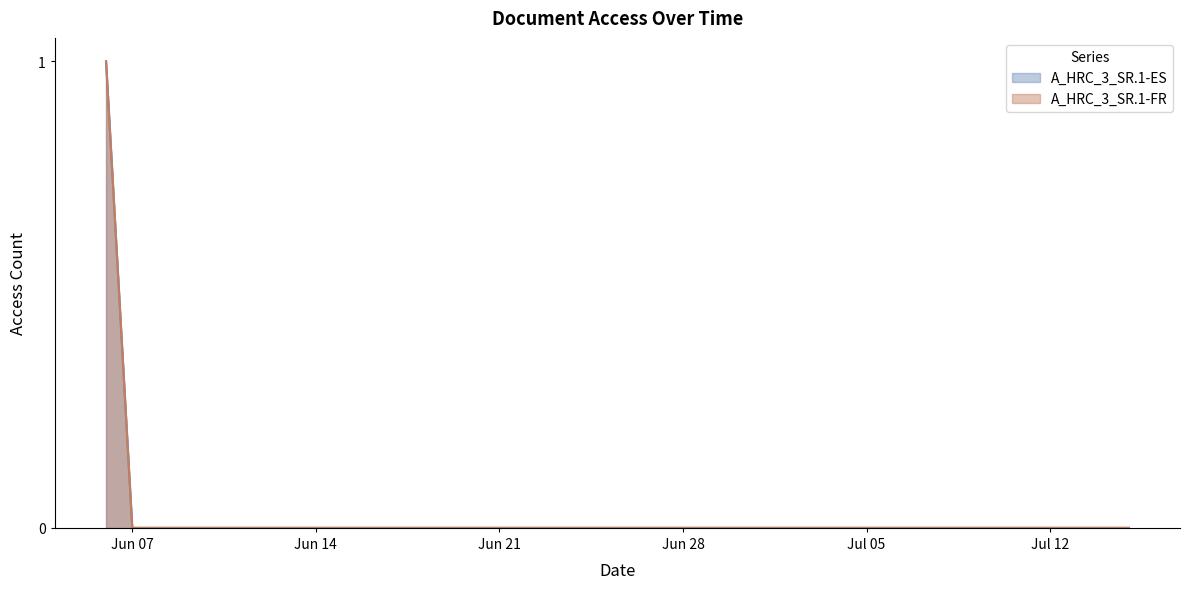

What is the difference between the maximum and minimum values in the A_HRC_3_SR.1-FR series?

1